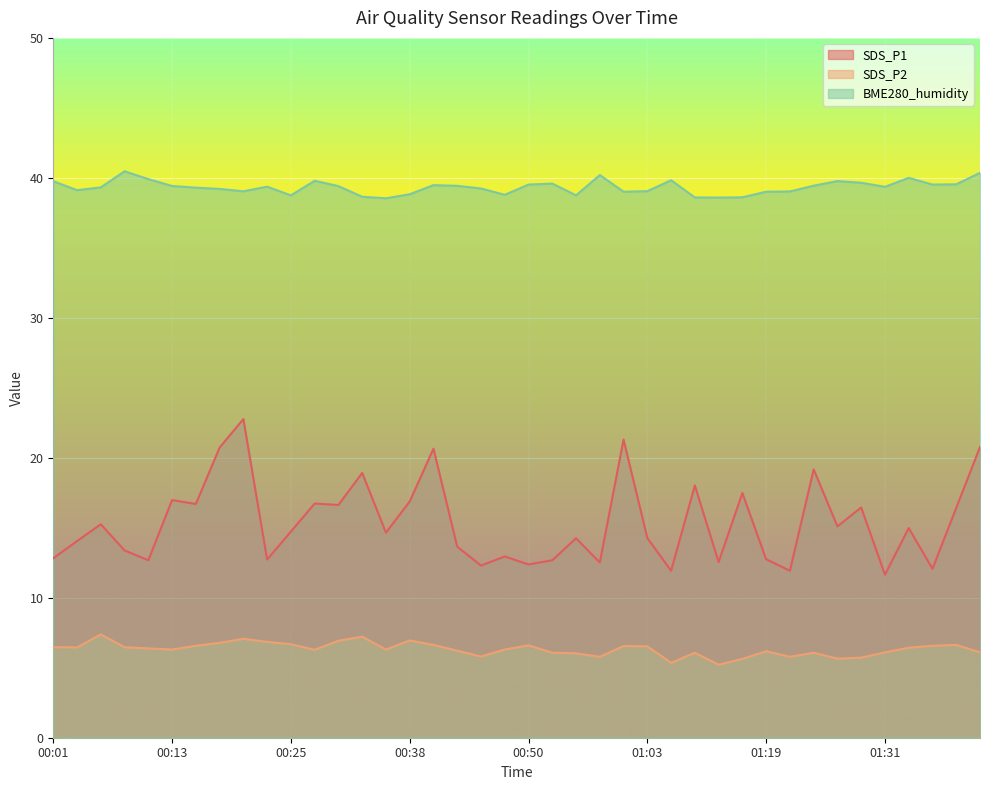

How many lines are shown in the chart?

3